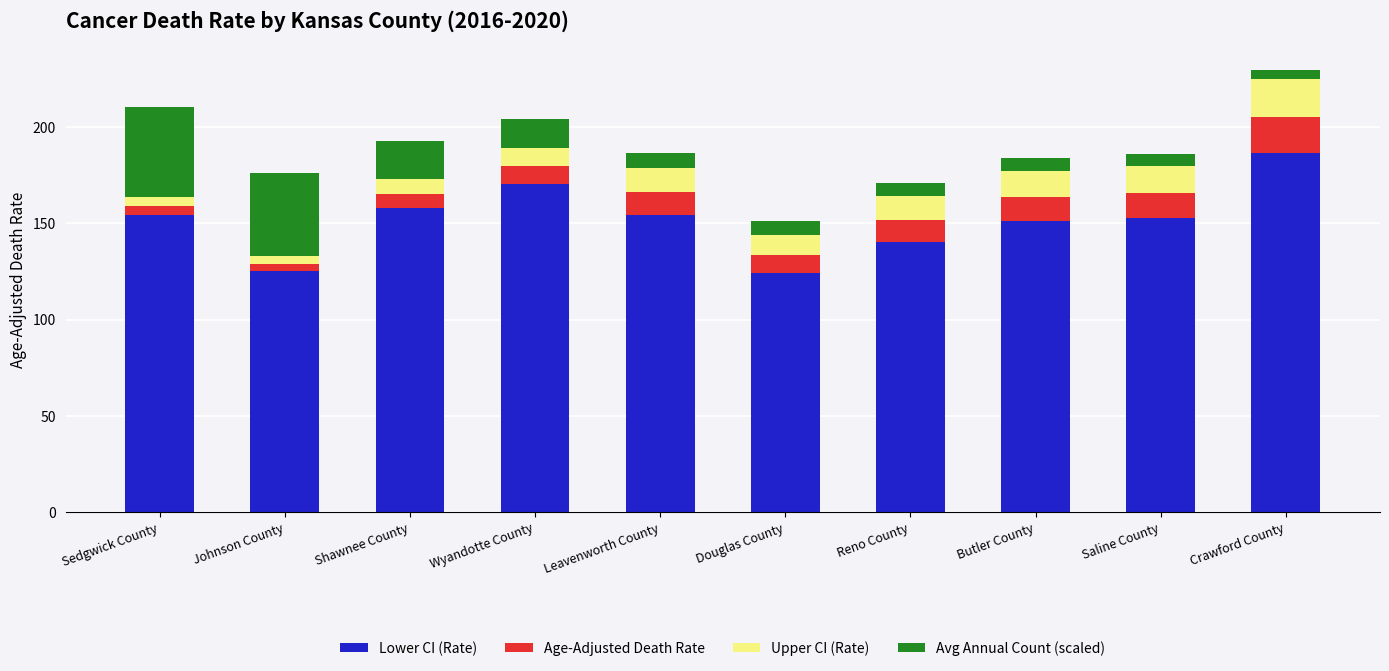

The Lower CI (Rate) series shows 162.1 at Douglas County. True or false?

False